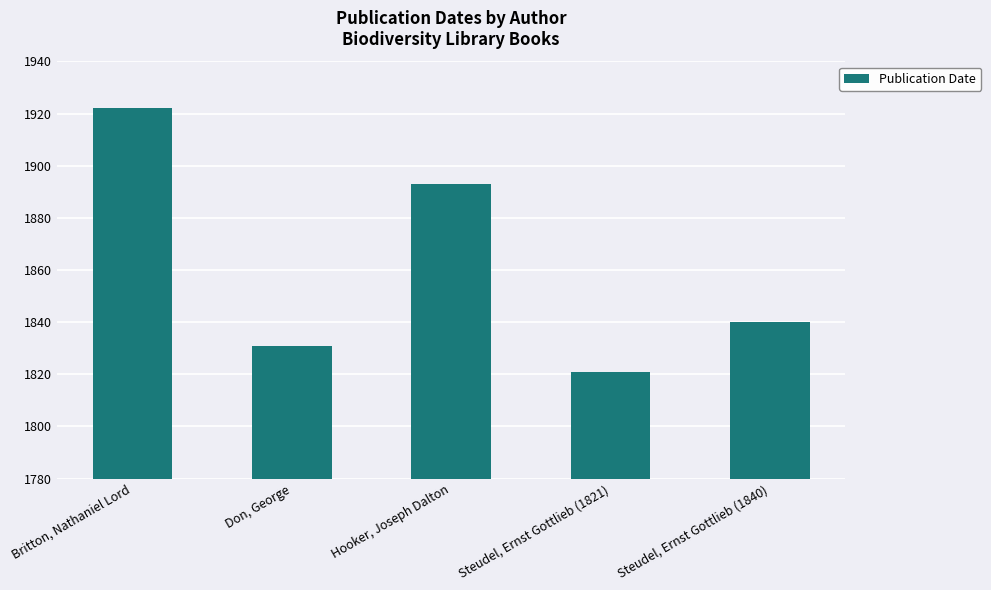

List the labels in order of value, largest first.

Britton, Nathaniel Lord, Hooker, Joseph Dalton, Steudel, Ernst Gottlieb (1840), Don, George, Steudel, Ernst Gottlieb (1821)